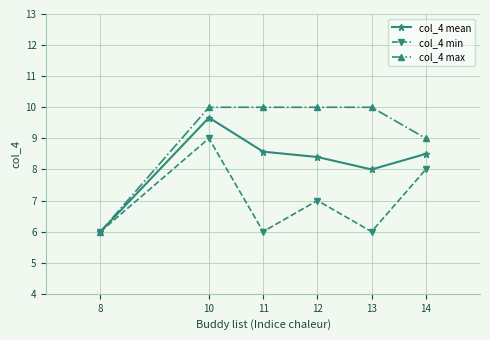

Which series changed the most between 8 and 13?

col_4 max